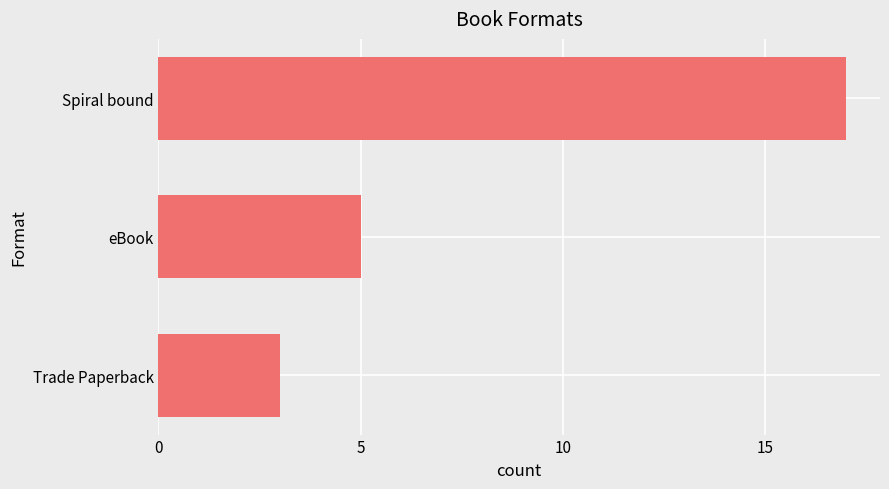

Does the chart contain any negative values?

No